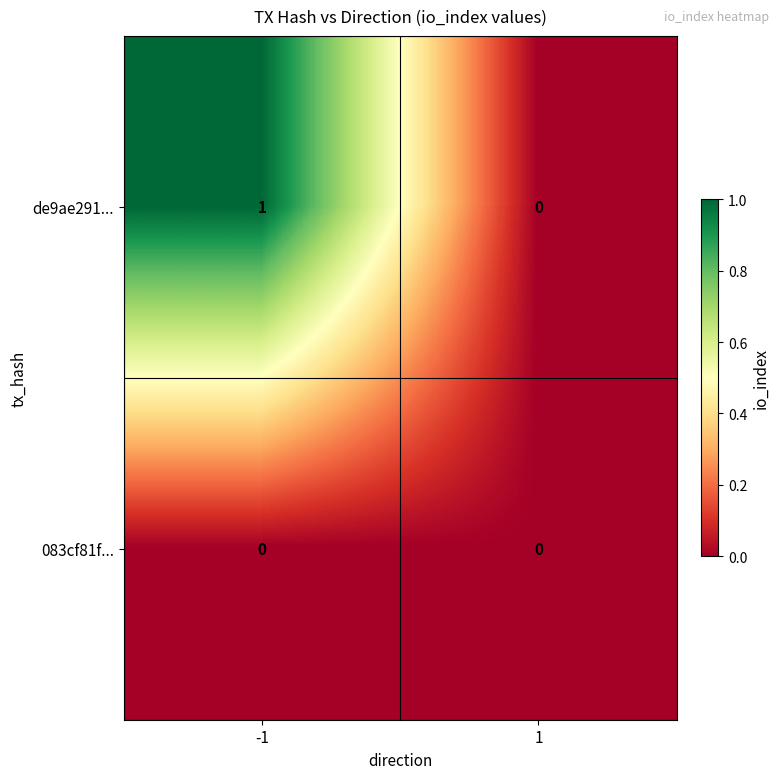

The de9ae291... series shows 0 at 1. True or false?

True